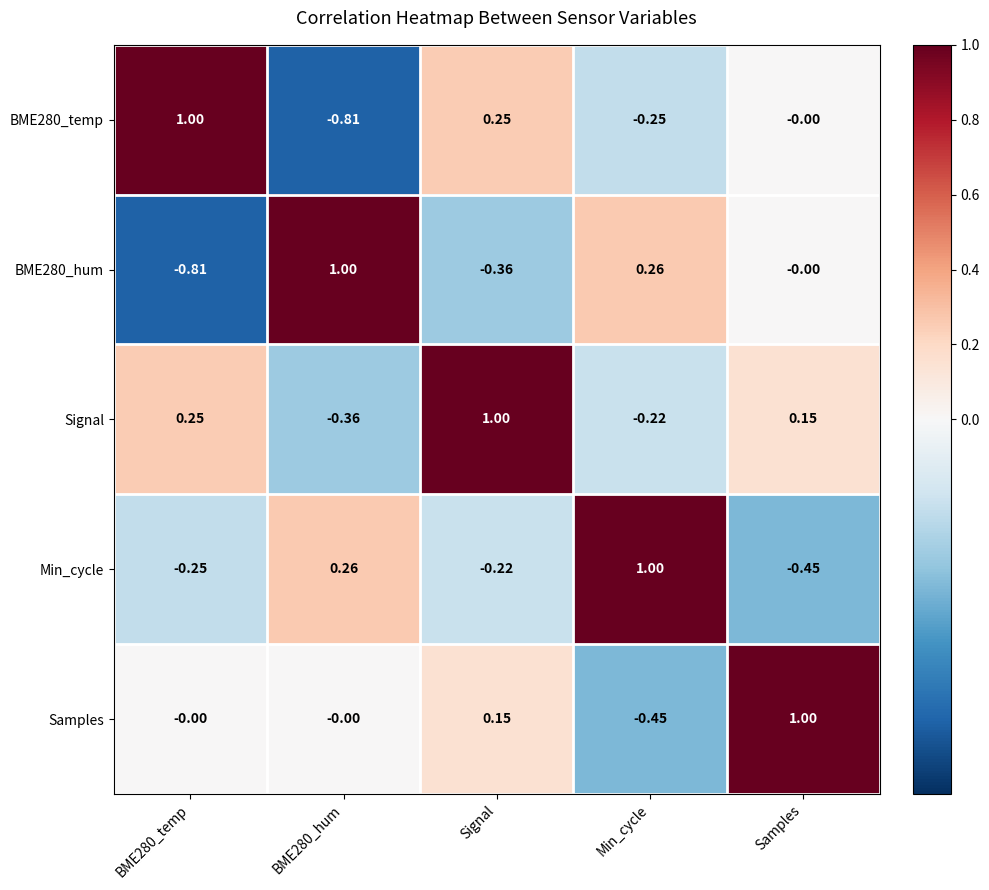

At which category is the sum across all series the highest?

Signal